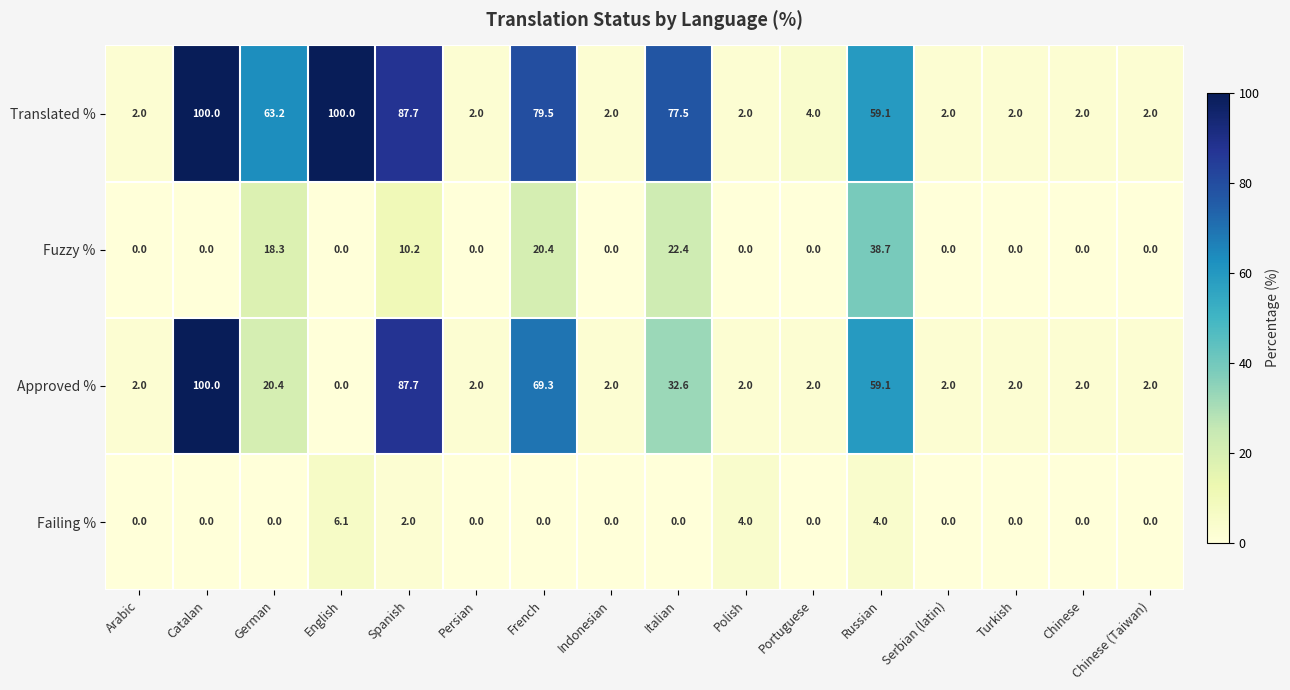

What is the total value across all series at Russian?

160.9